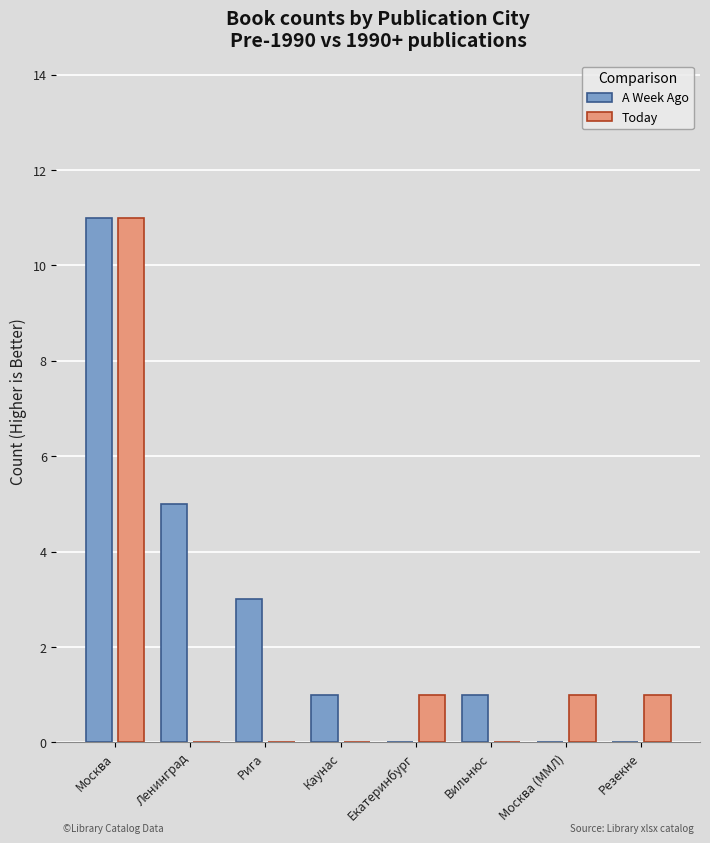

Is the value of A Week Ago at Каунас greater than the value of Today at Вильнюс?

Yes